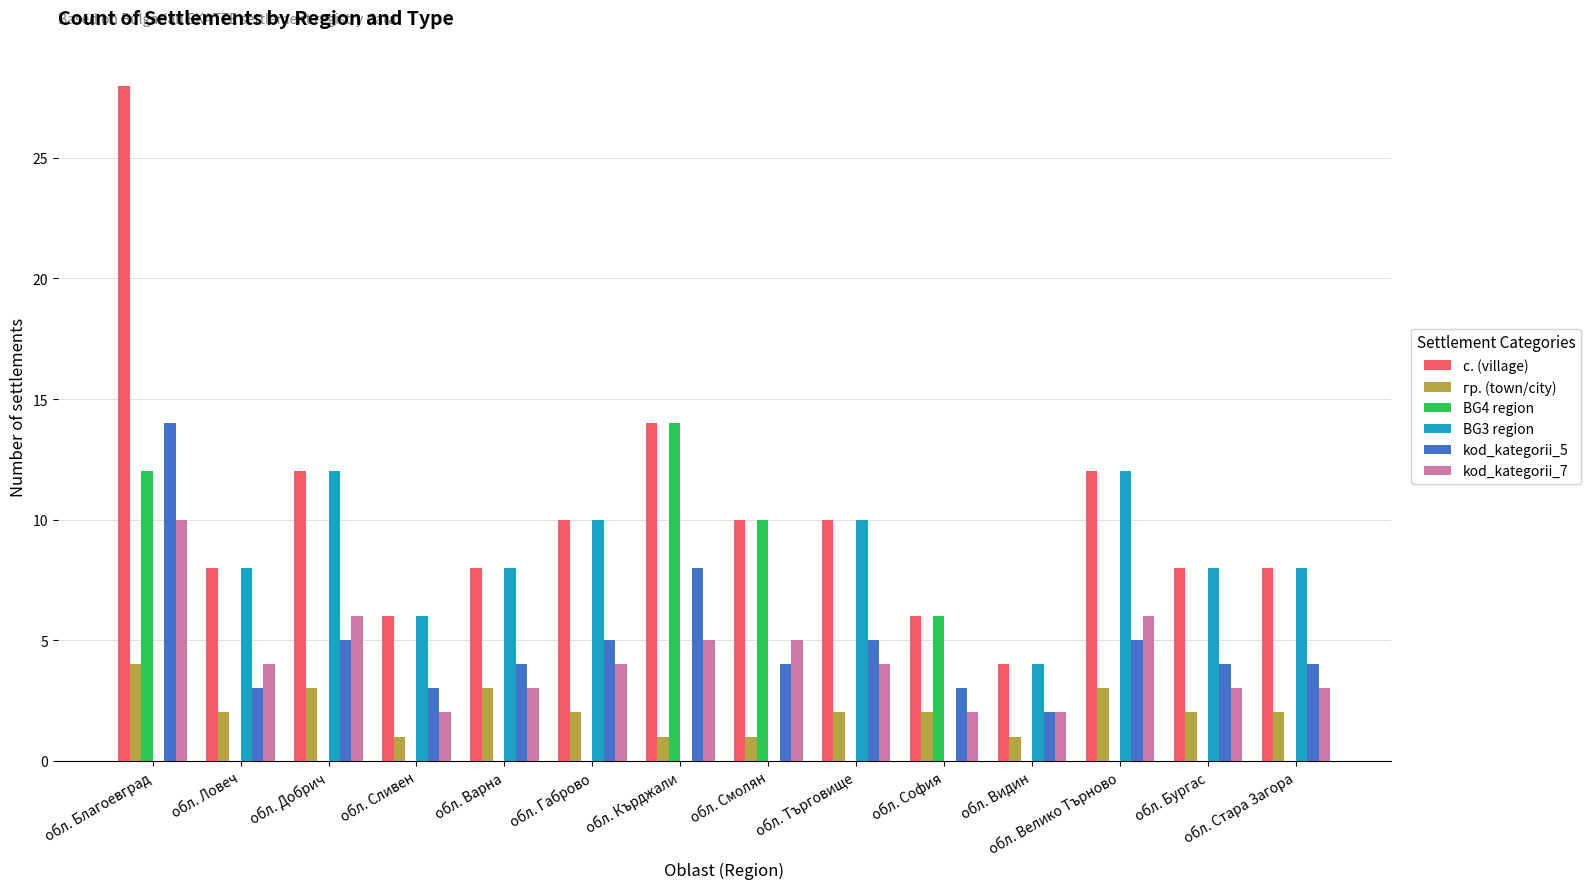

Are the bars grouped side by side (vs. stacked)?

Yes